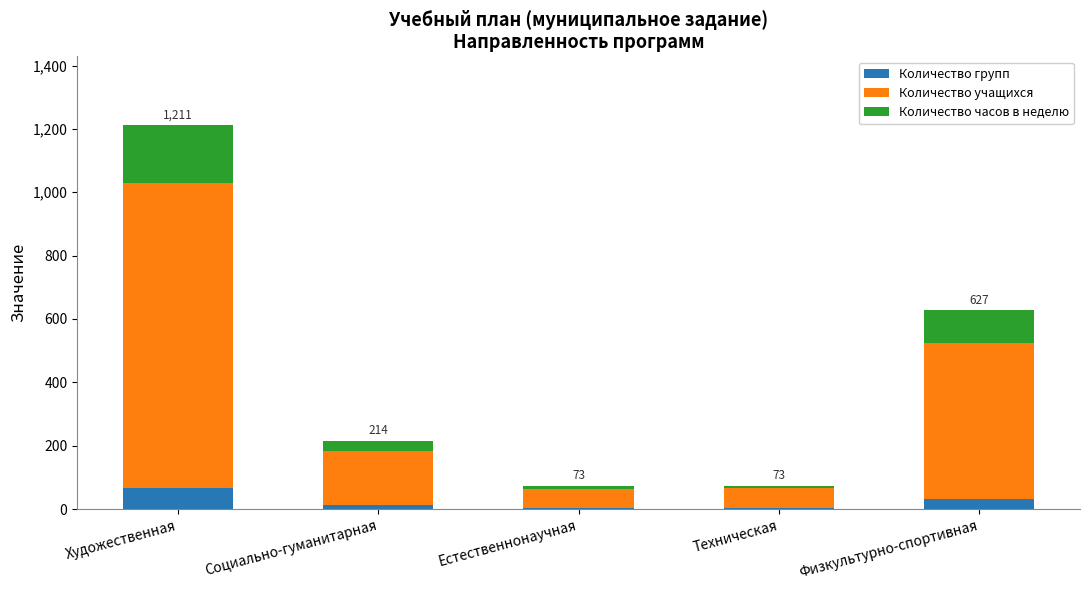

What is the difference between the Количество групп values at Физкультурно-спортивная and Техническая?

27